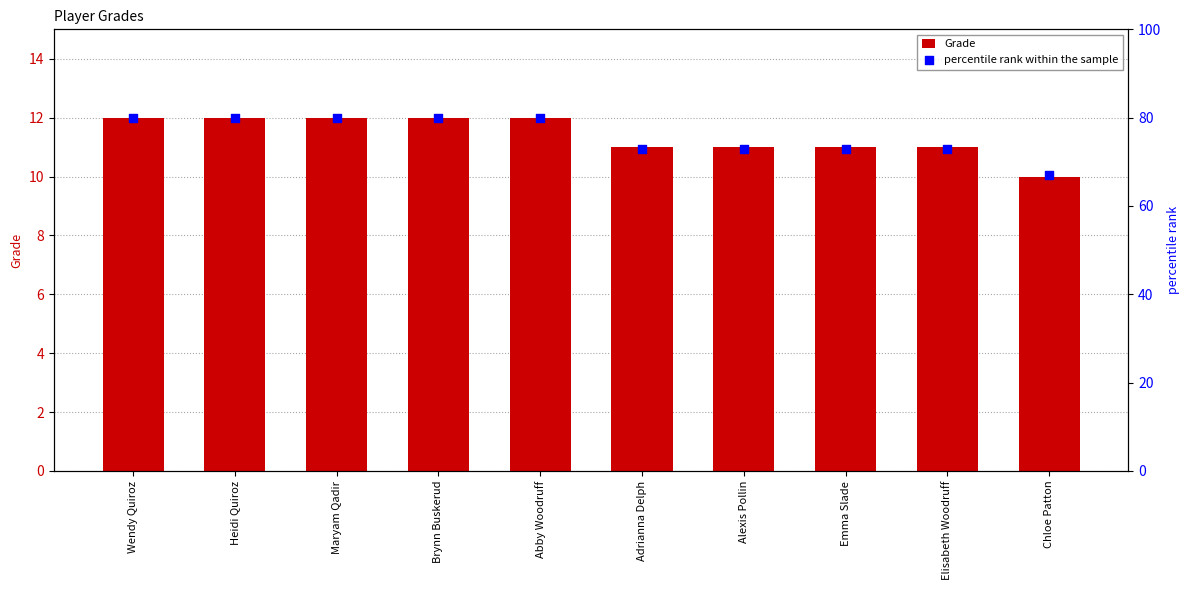

What are all the series names shown in the legend?

Grade, percentile rank within the sample